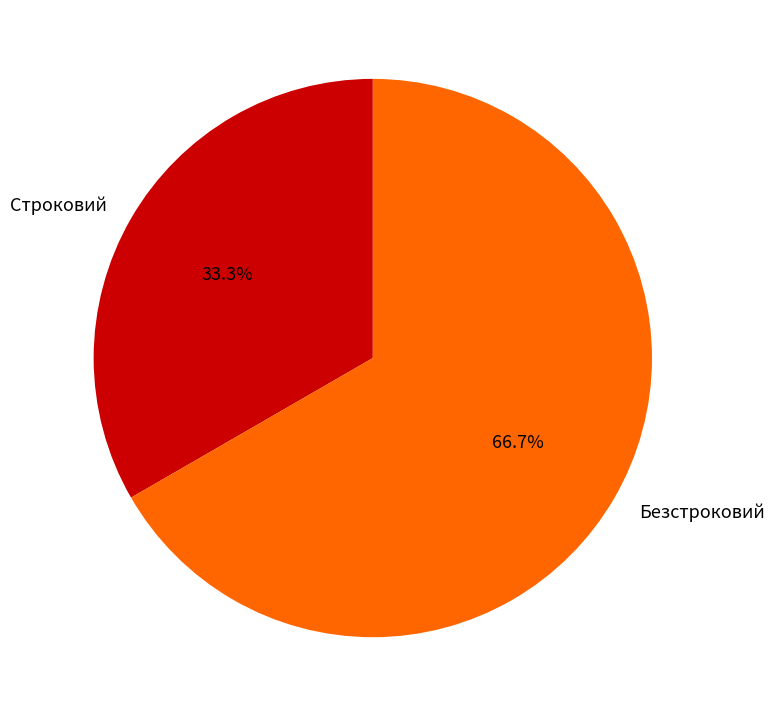

Count the number of slices in the pie.

2